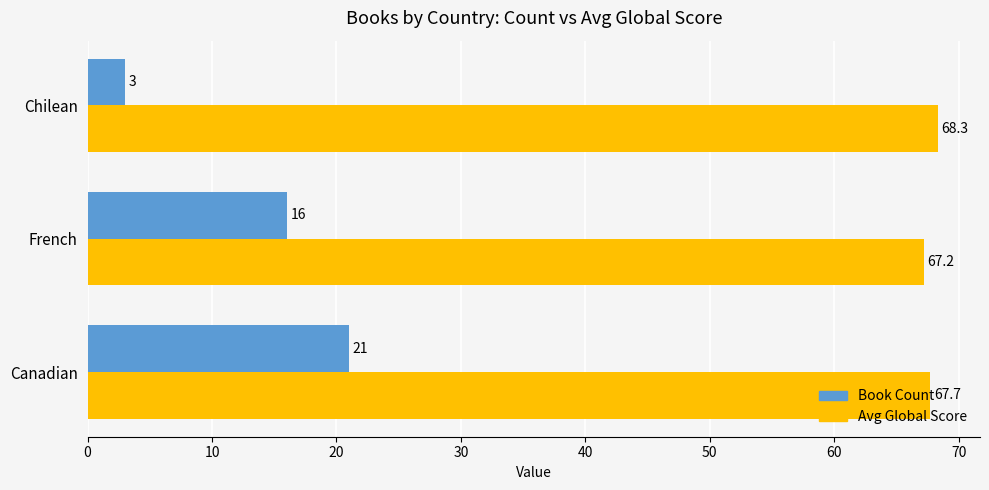

Which series changed the most between Canadian and French?

Book Count